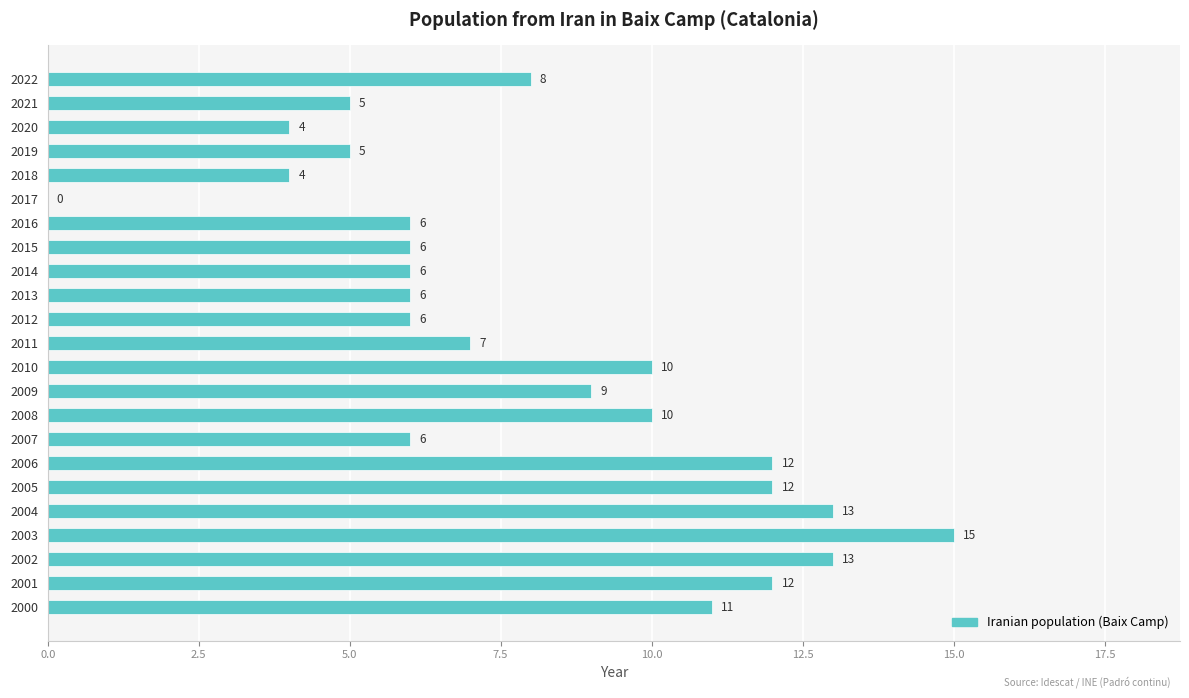

Reading top to bottom, extract all data points from this chart.

2022=8	2021=5	2020=4	2019=5	2018=4	2017=0	2016=6	2015=6	2014=6	2013=6	2012=6	2011=7	2010=10	2009=9	2008=10	2007=6	2006=12	2005=12	2004=13	2003=15	2002=13	2001=12	2000=11